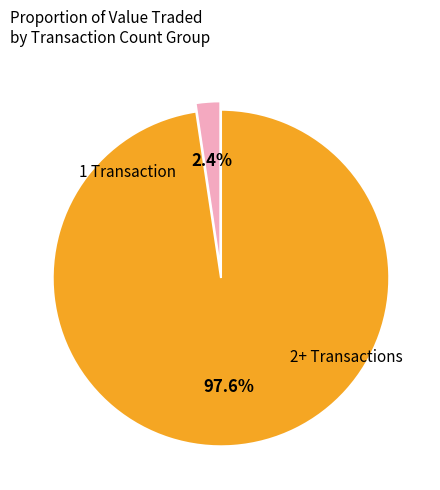

How many segments does this pie chart have?

2